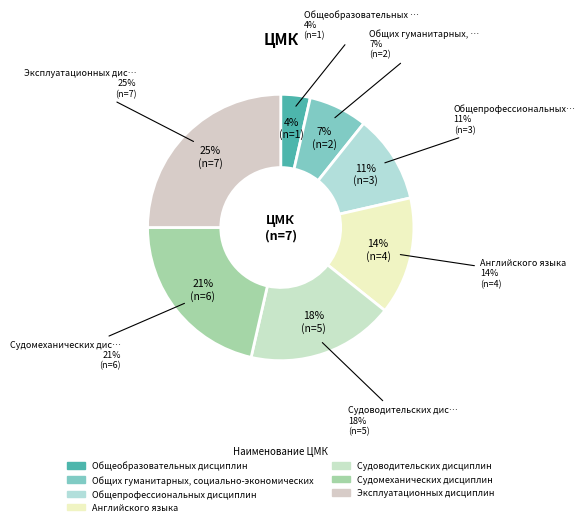

What percentage is the Общих гуманитарных, социально-экономических slice, to the nearest percent?

7%